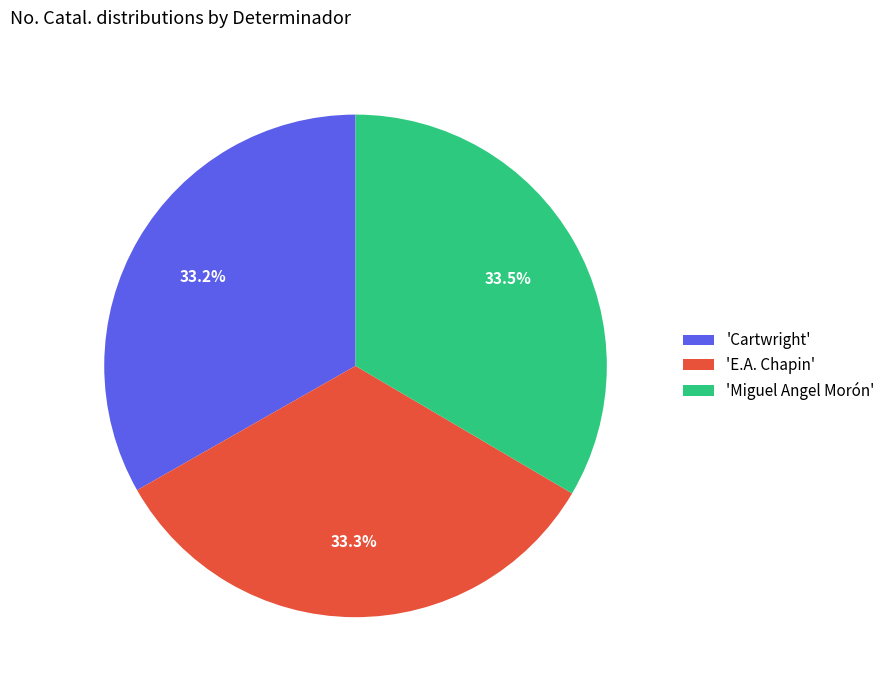

Is there any slice that represents more than half of the pie?

No